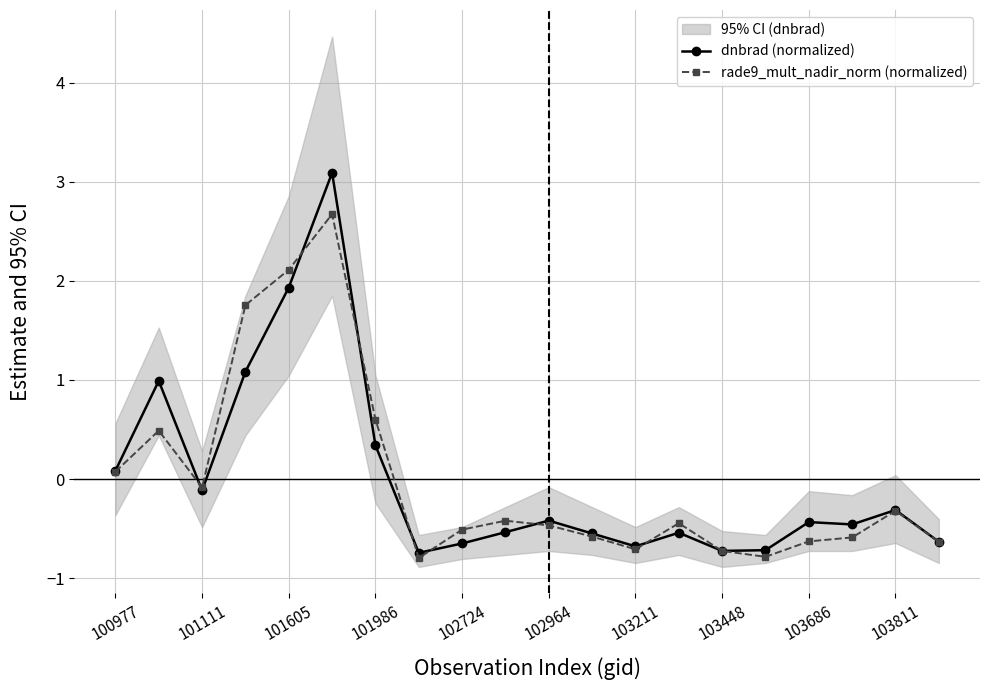

How many lines are shown in the chart?

2